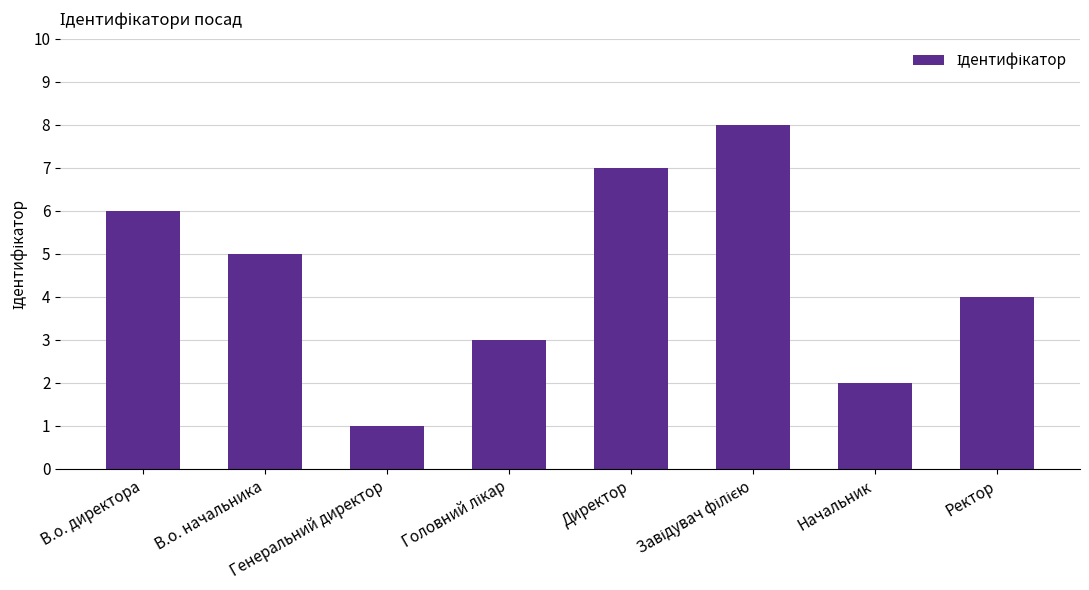

How many categories are shown in the chart?

8